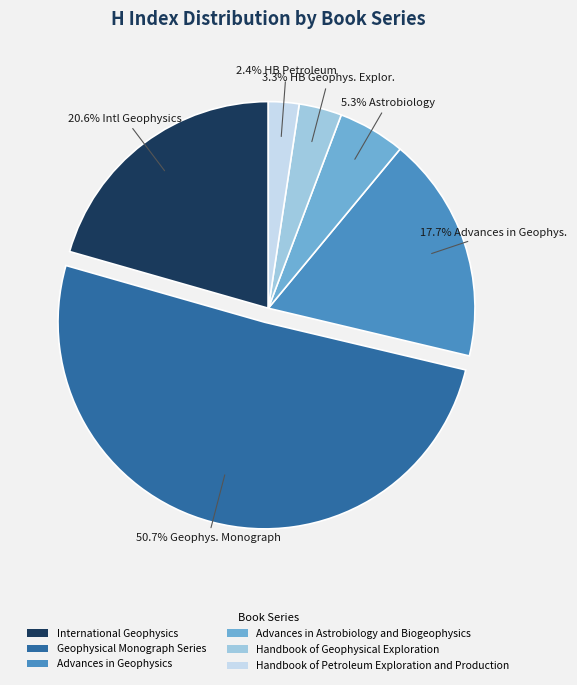

To the nearest percent, what percentage of the pie is Geophysical Monograph Series?

51%